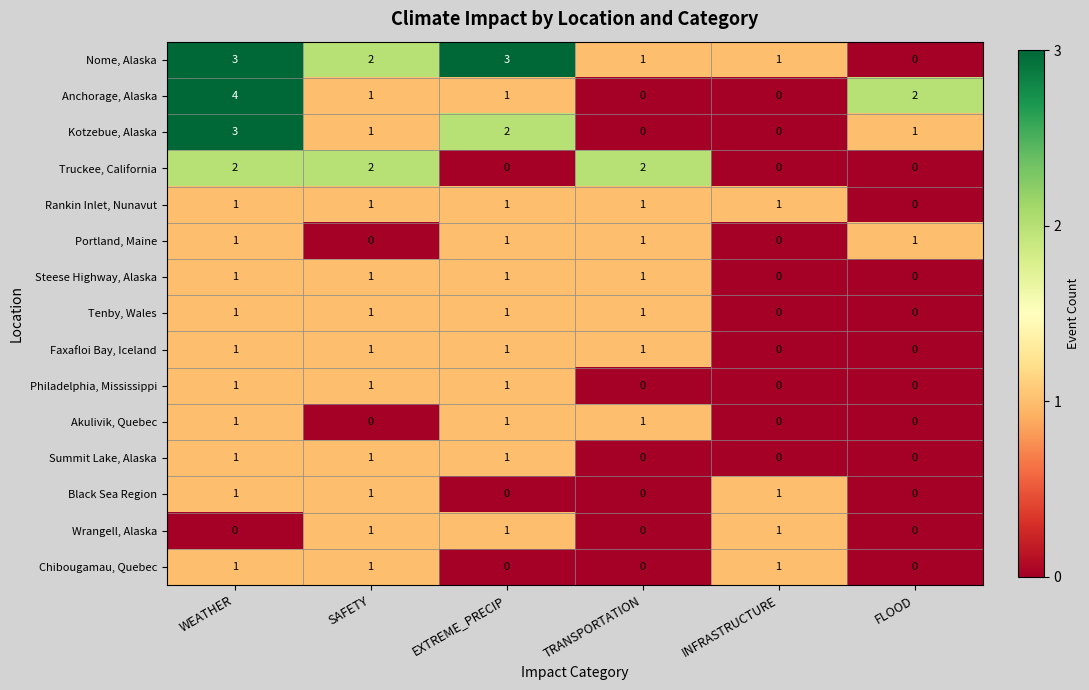

What is the greatest value displayed?

4